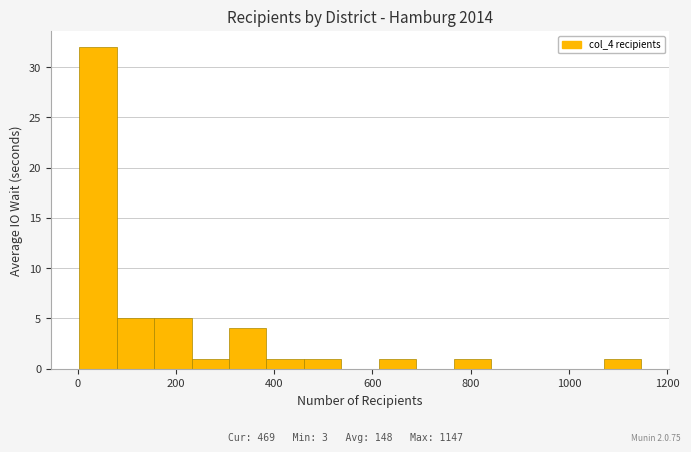

Around what value on the x-axis is the tallest bar? Give the approximate position of its centre, as read against the axis.

40